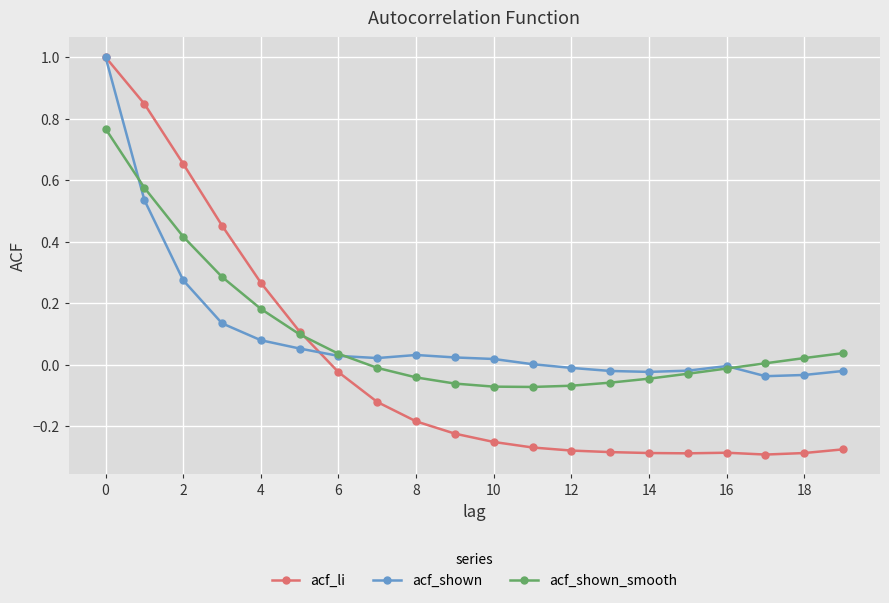

Is this an area chart (filled region under the line)?

No